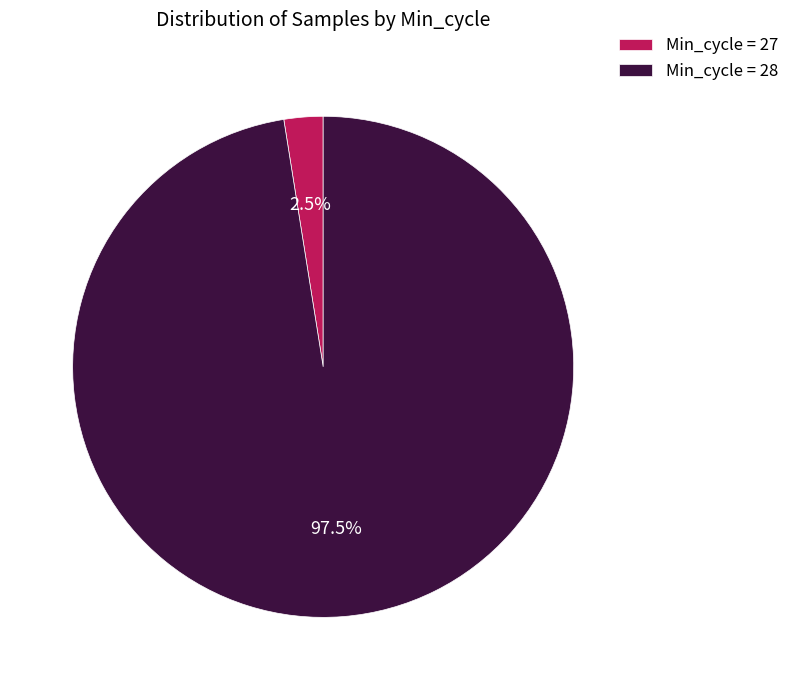

Rank the categories by value from lowest to highest.

Min_cycle = 27, Min_cycle = 28